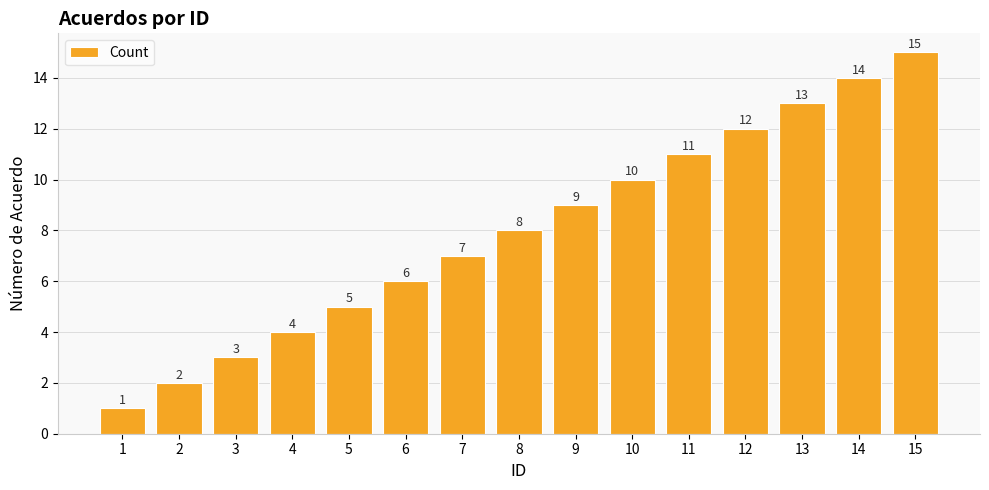

Reading right to left, transcribe all the data shown in this chart.

15	14	13	12	11	10	9	8	7	6	5	4	3	2	1